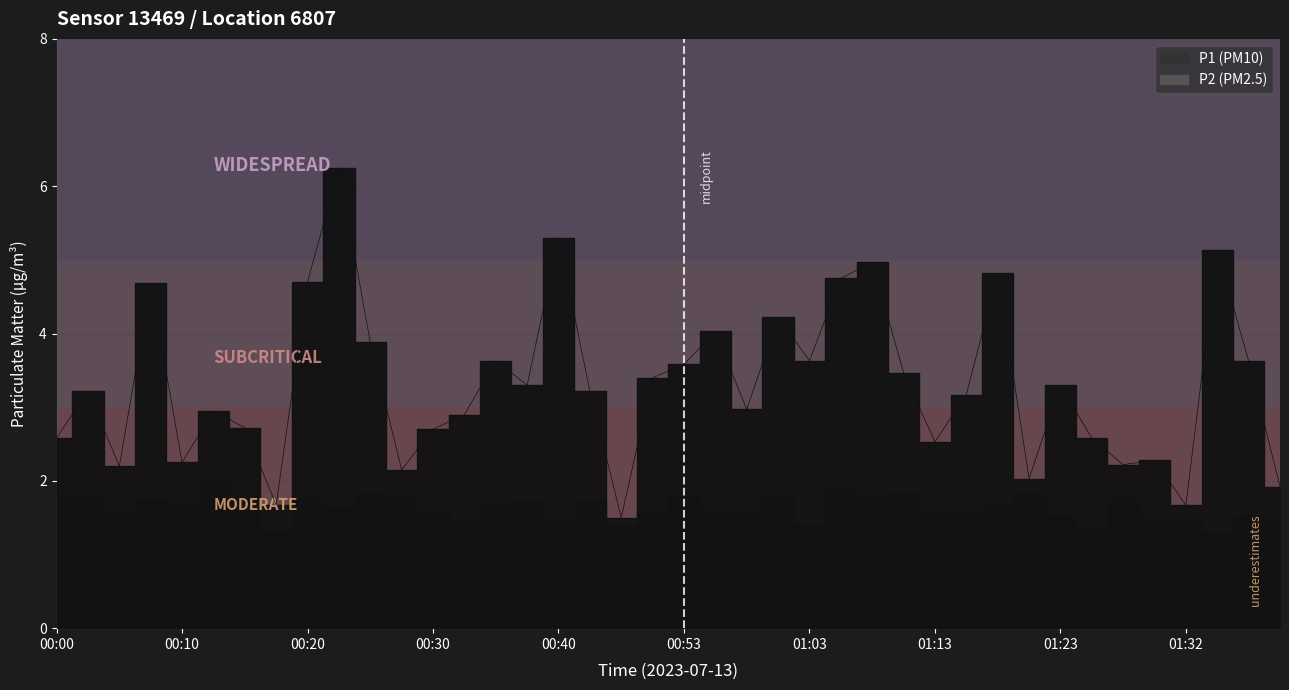

Reading left to right, transcribe all the data shown in this chart.

00:00=2.6	00:03=3.2	00:05=2.2	00:08=4.7	00:10=2.2	00:13=3.0	00:15=2.7	00:18=1.7	00:20=4.7	00:23=6.2	00:25=3.9	00:28=2.1	00:30=2.7	00:32=2.9	00:35=3.6	00:37=3.3	00:40=5.3	00:42=3.2	00:48=1.5	00:50=3.4	00:53=3.6	00:55=4.0	00:58=3.0	01:00=4.2	01:03=3.6	01:05=4.8	01:08=5.0	01:10=3.5	01:13=2.5	01:15=3.2	01:18=4.8	01:20=2.0	01:23=3.3	01:25=2.6	01:27=2.2	01:30=2.3	01:32=1.7	01:35=5.1	01:37=3.6	01:40=1.9